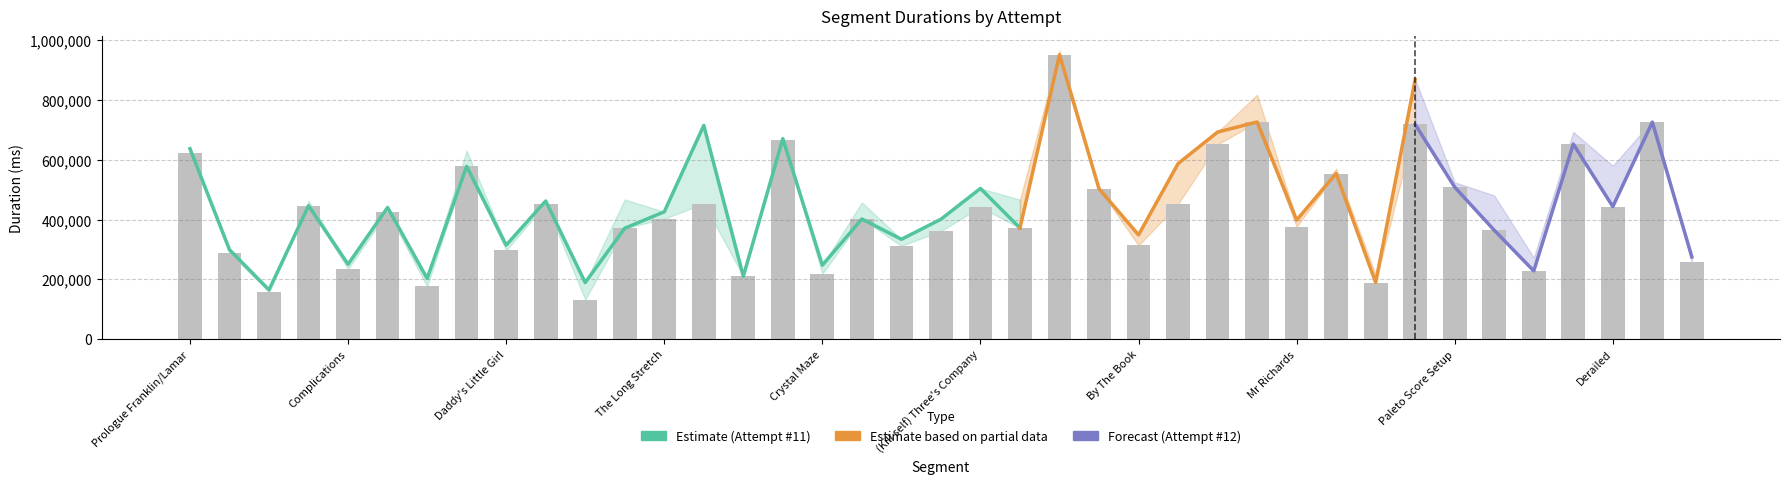

How many data points are above 403086?

19